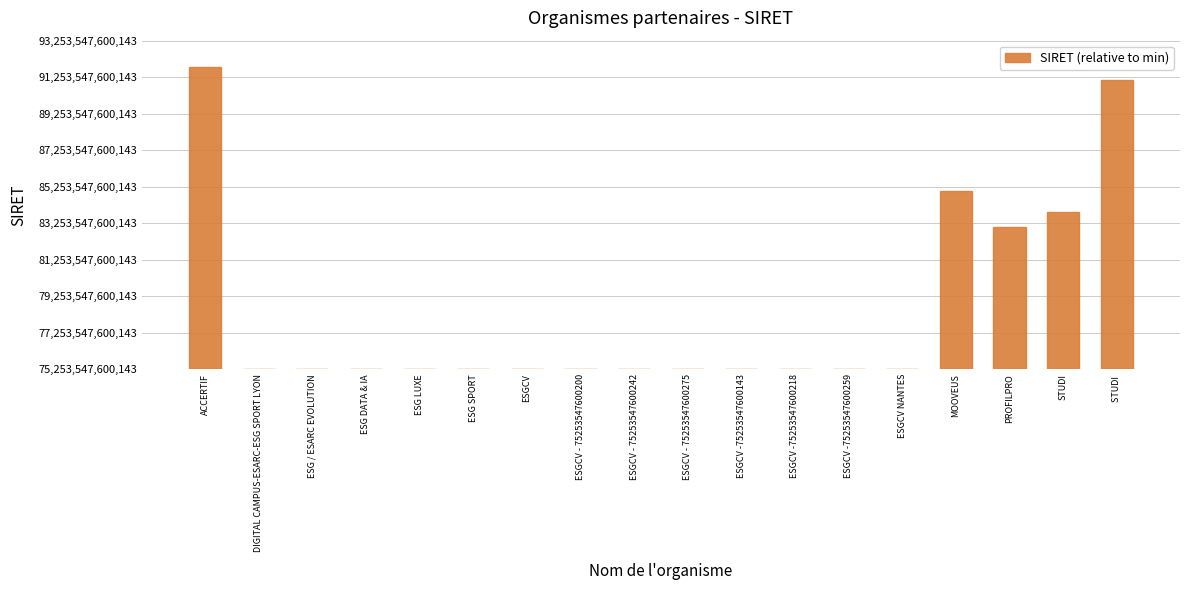

What is the label of the 15th bar from the right?

ESG DATA & IA